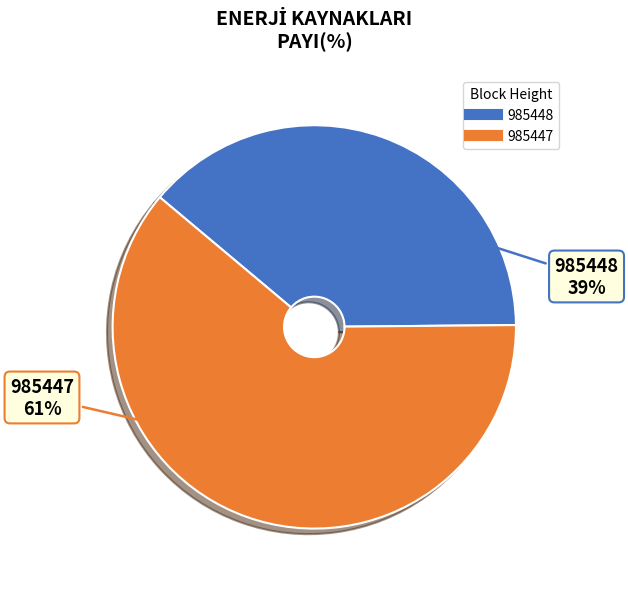

How many slices are in this pie chart?

2